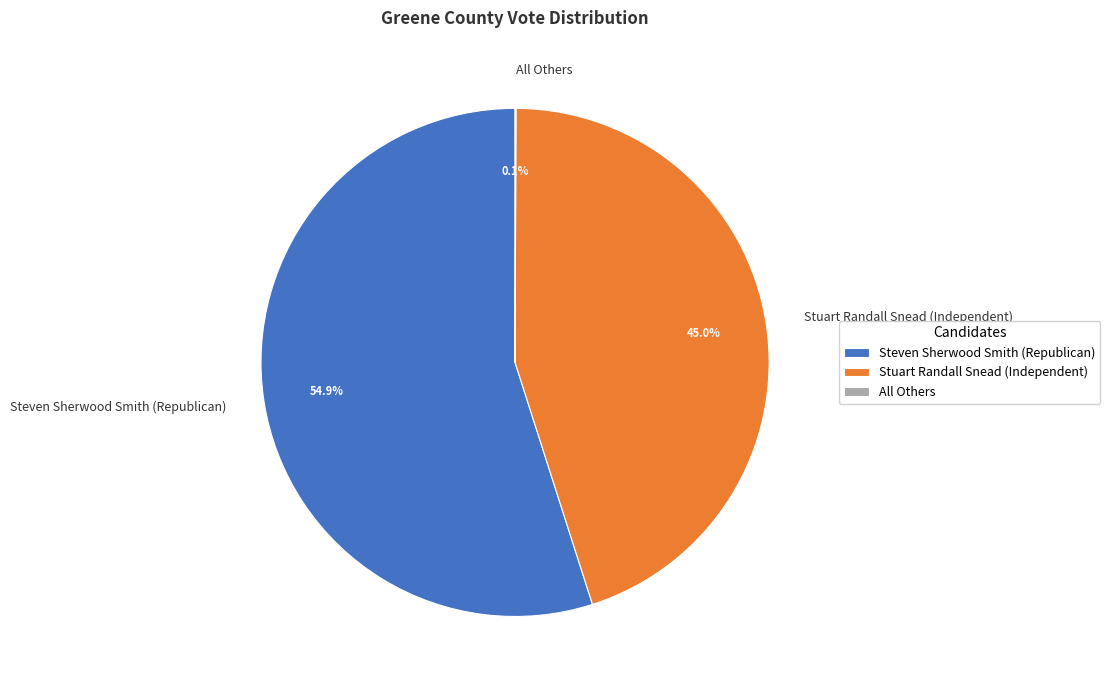

What is the ratio of the value at Steven Sherwood Smith (Republican) to the value at Stuart Randall Snead (Independent)?

1.2